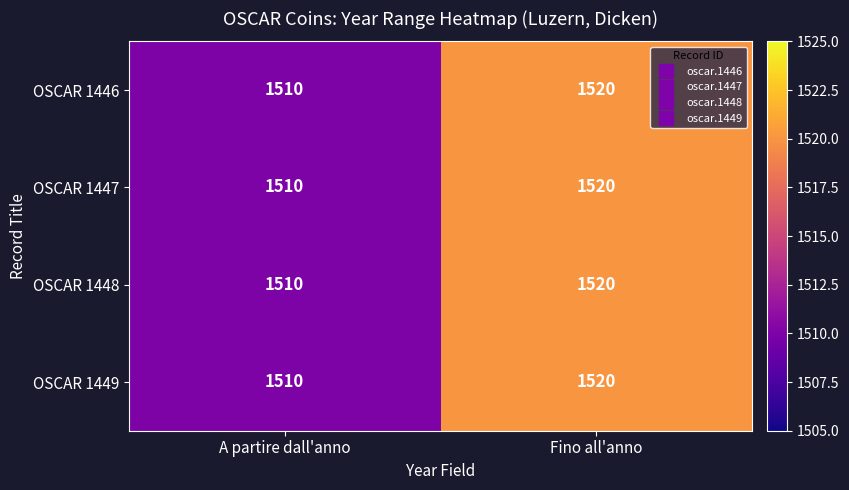

What is the sum of the OSCAR 1448 values at Fino all'anno and A partire dall'anno?

3030